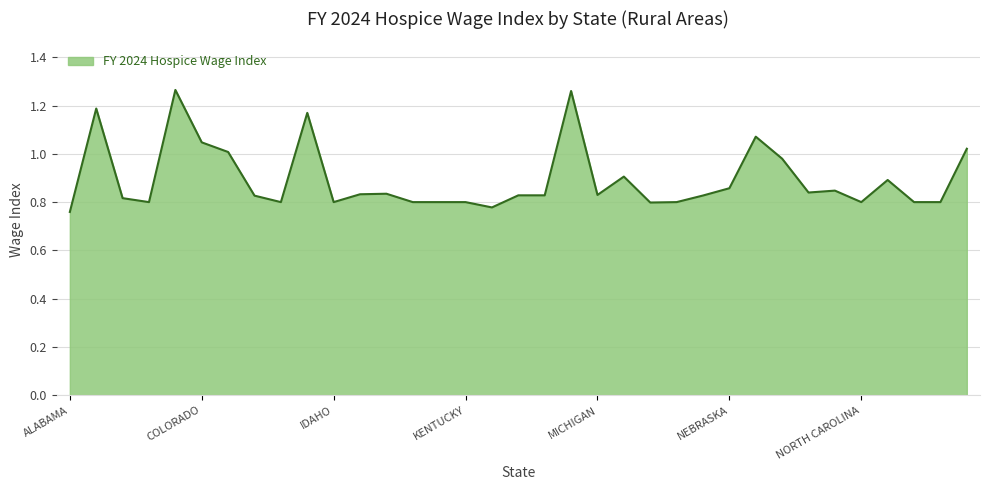

At which category does the chart reach its minimum across all series?

ALABAMA